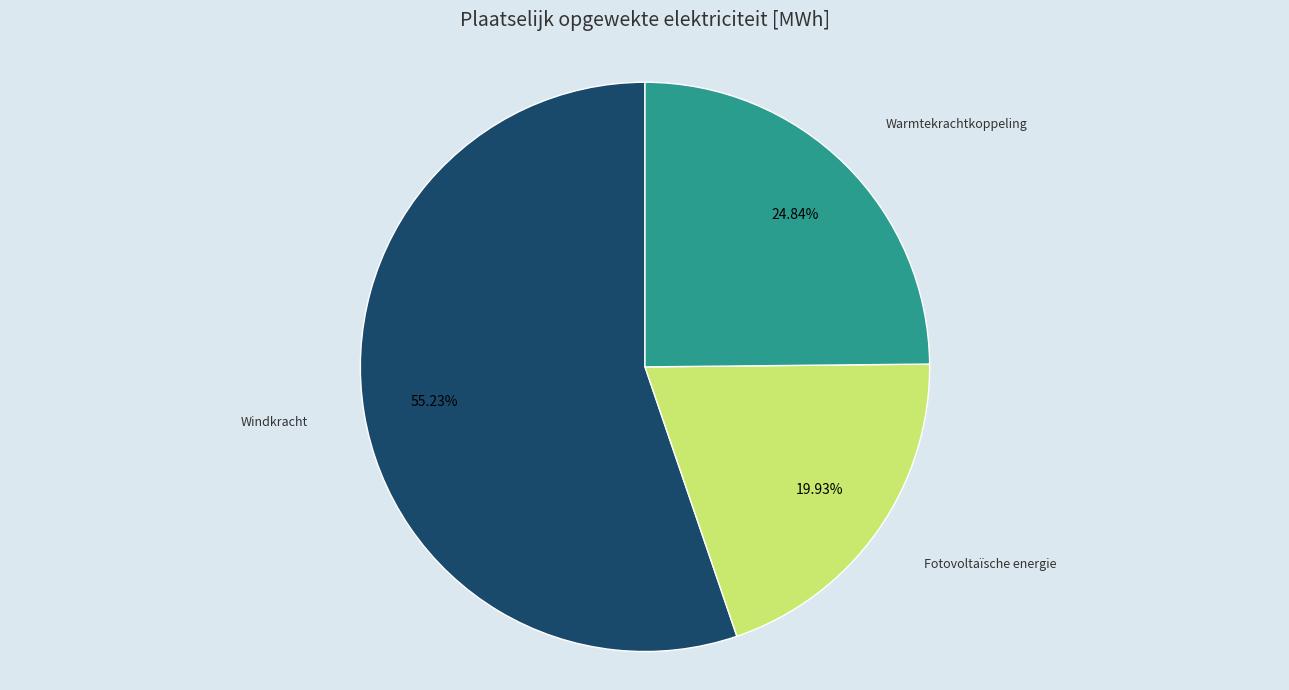

The Warmtekrachtkoppeling slice represents 25% of the pie. True or false?

True